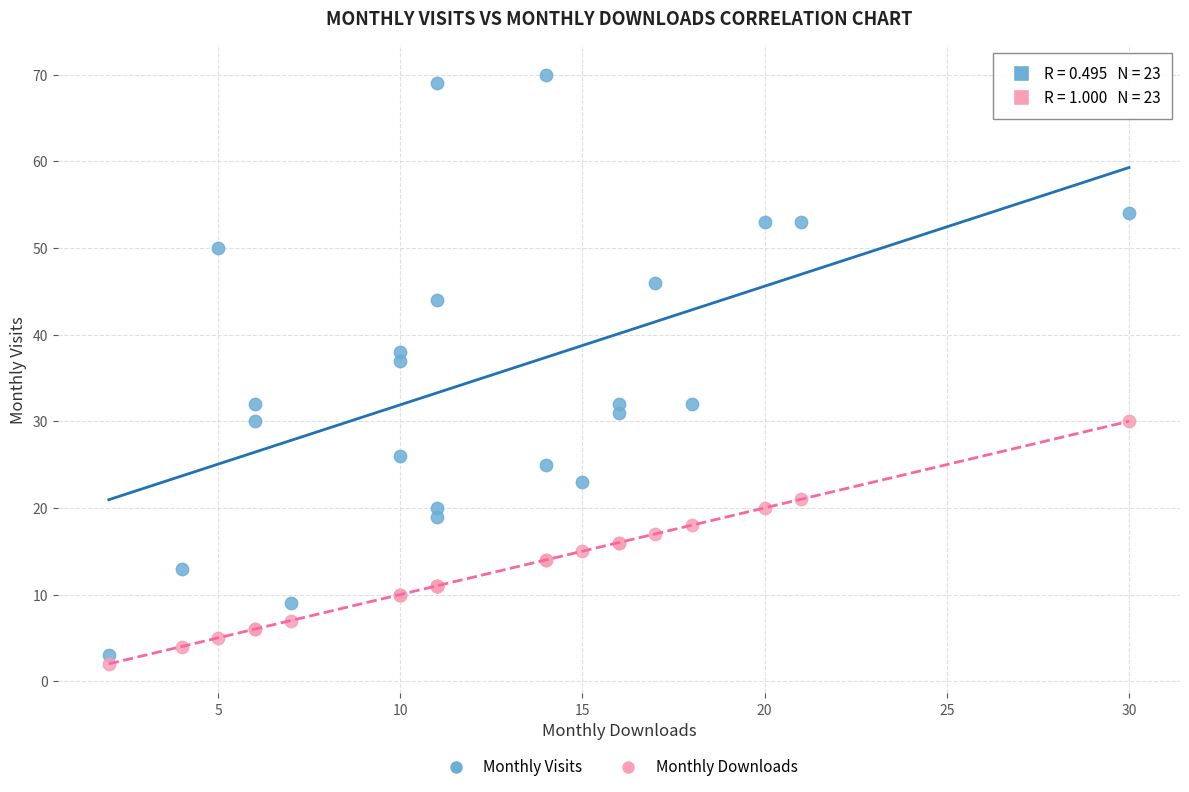

What is the X range (max minus min) for the scatter plot?

28